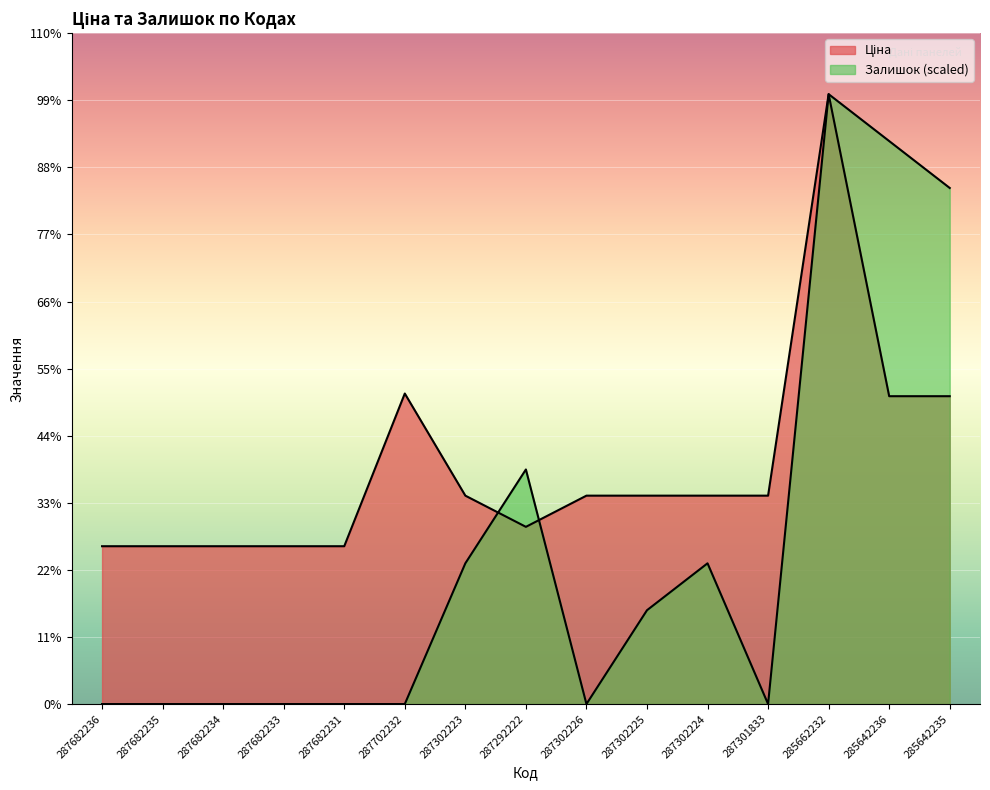

Where is the first local minimum for Ціна?

287292222